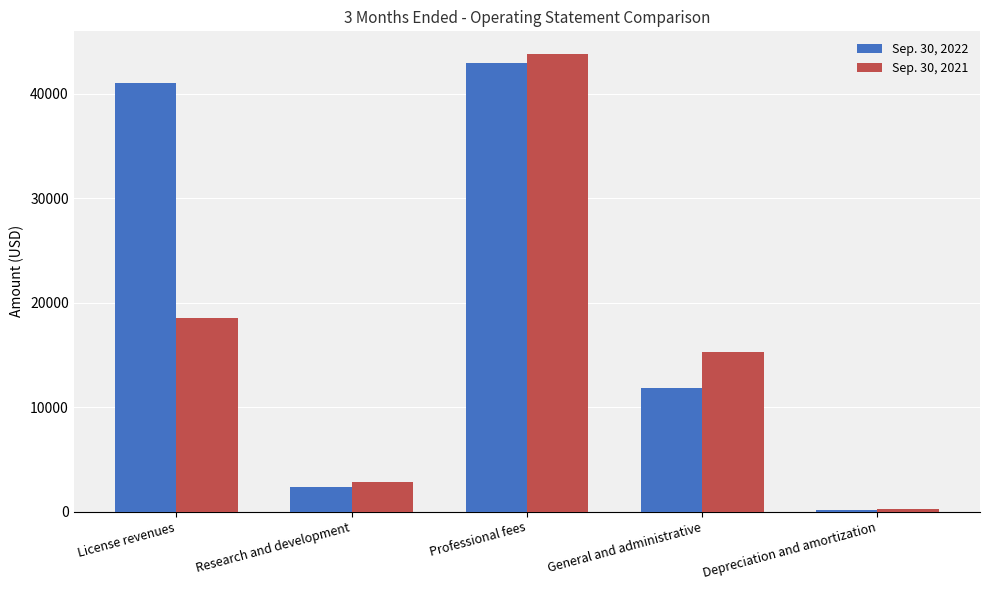

What is the maximum value for Sep. 30, 2021?

43762